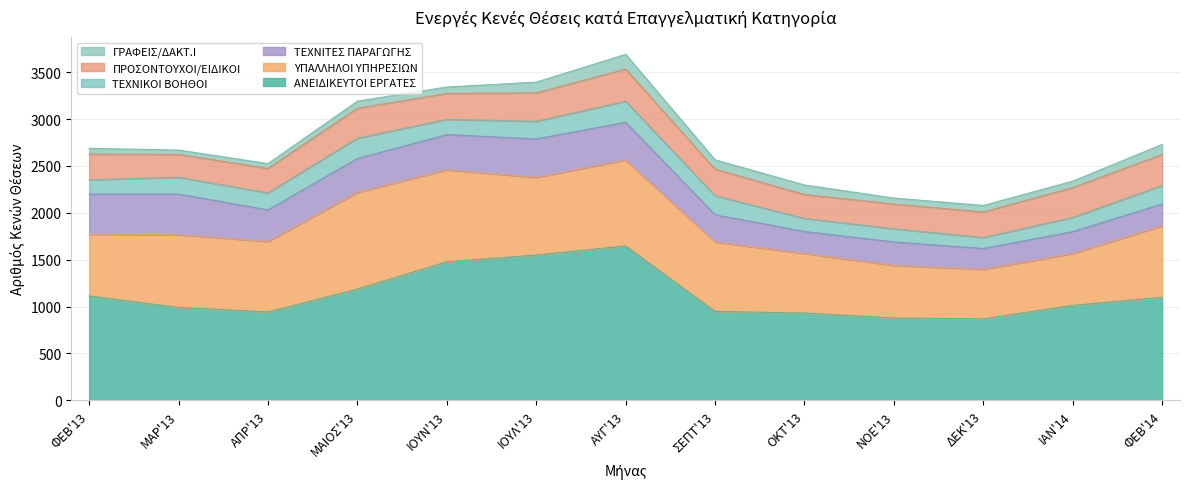

At which label is ΠΡΟΣΟΝΤΟΥΧΟΙ/ΕΙΔΙΚΟΙ closest to 293?

ΙΟΥΛ'13